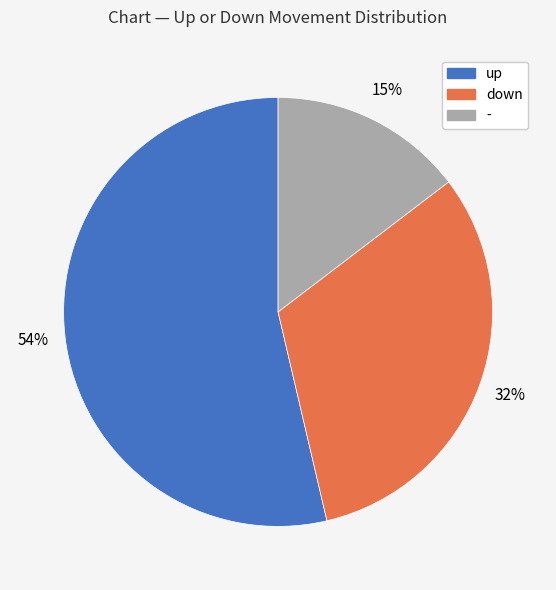

Between - and down, which is larger?

down